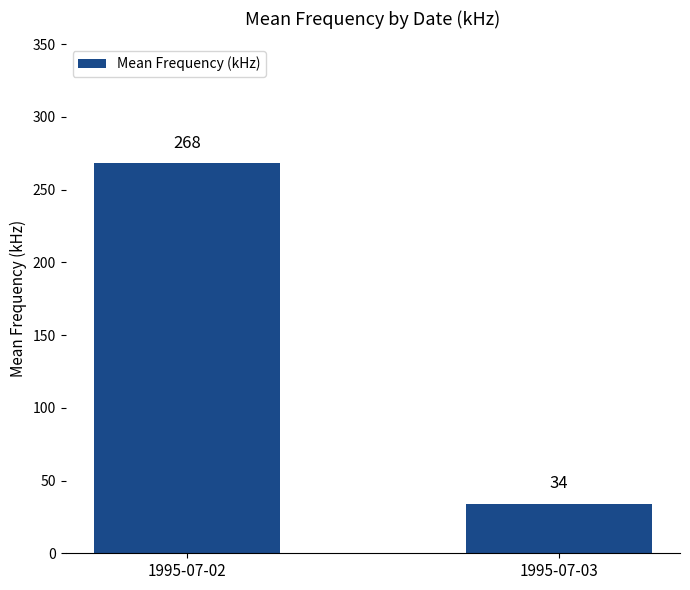

List the labels in order of value, largest first.

1995-07-02, 1995-07-03